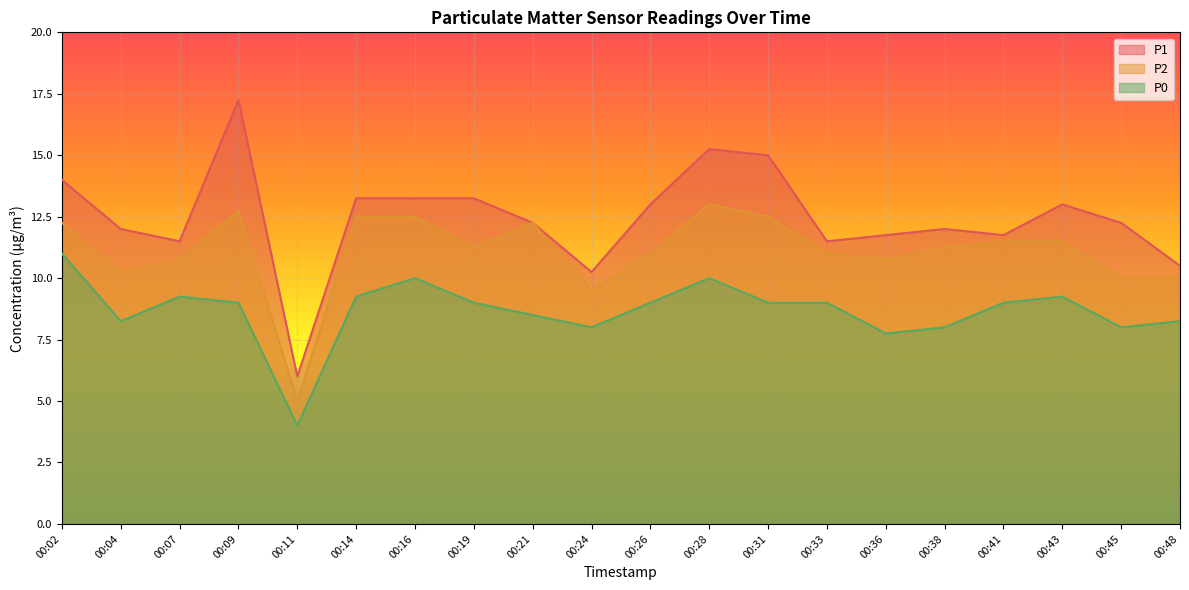

Which category has the highest value in the P1 series?

00:09